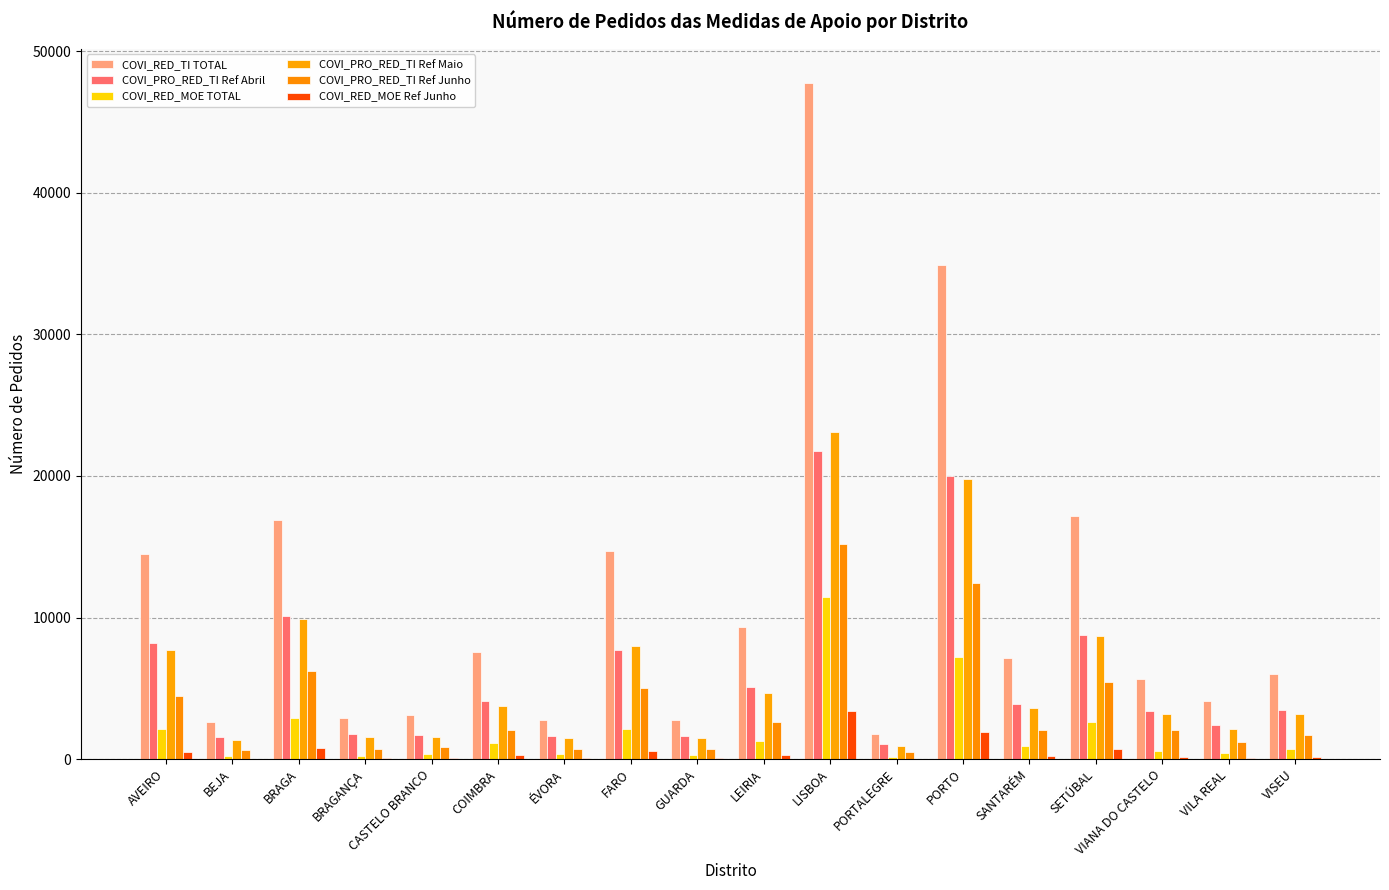

The COVI_RED_TI TOTAL series shows 34929 at PORTO. True or false?

True